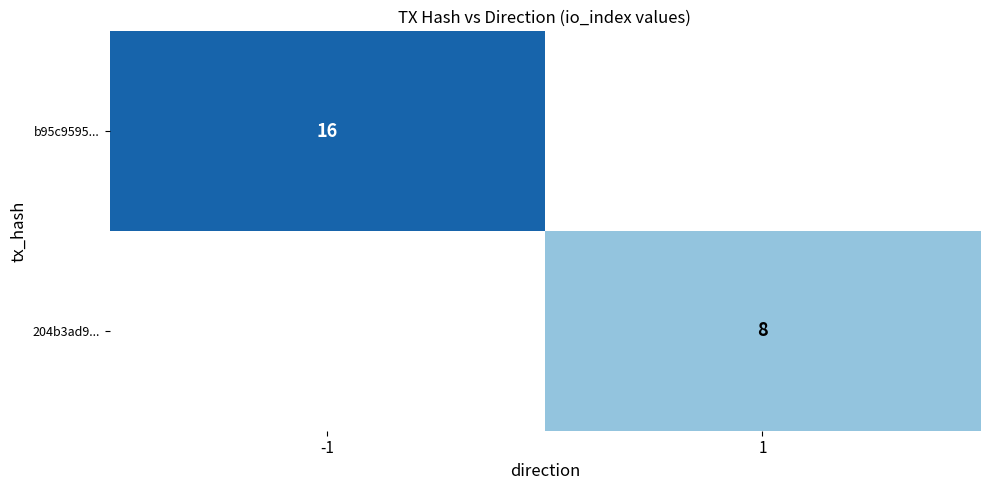

What is the spread (max minus min) of values at -1?

16